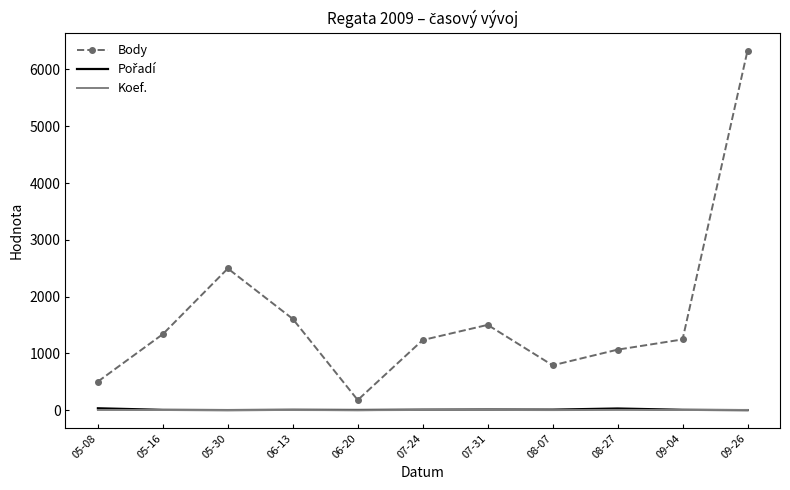

What is the maximum value for Body?

6331